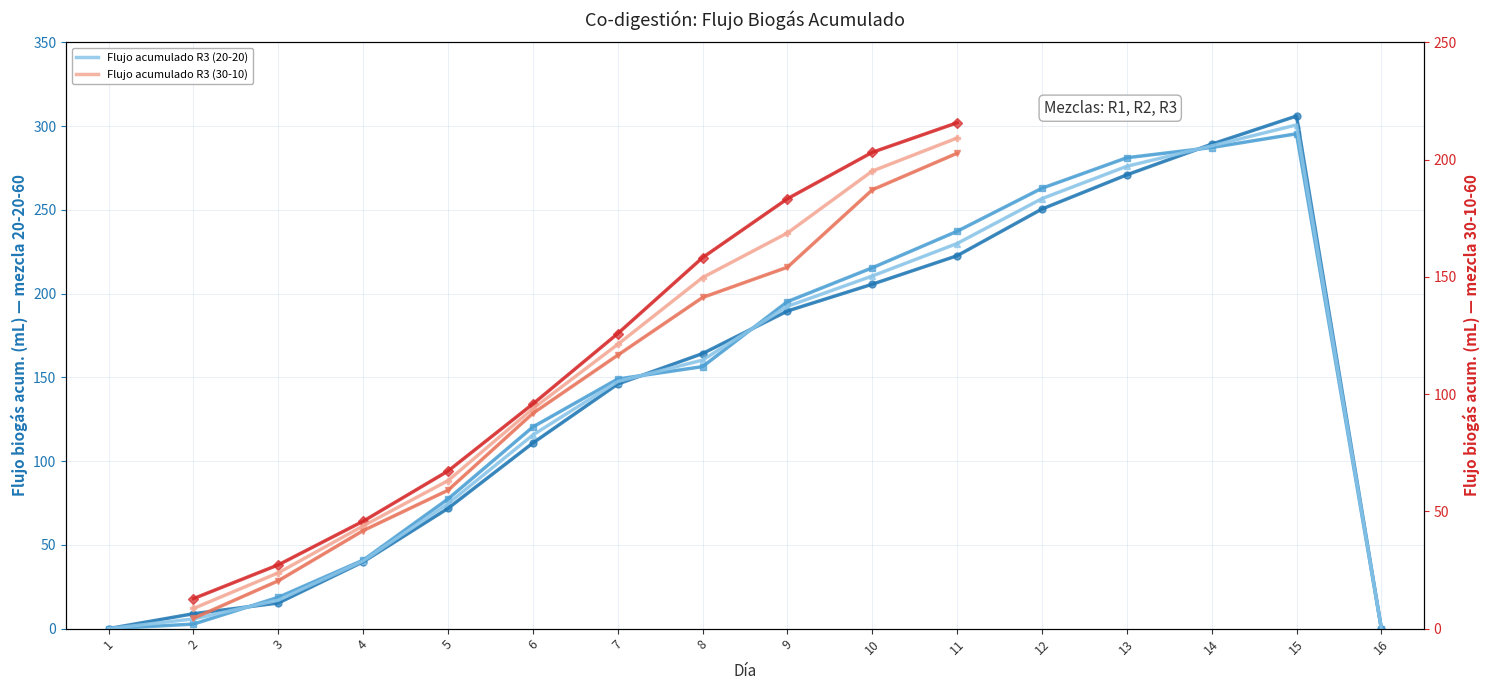

Which series has the largest total across all categories?

Flujo acumulado R2 (20-20)